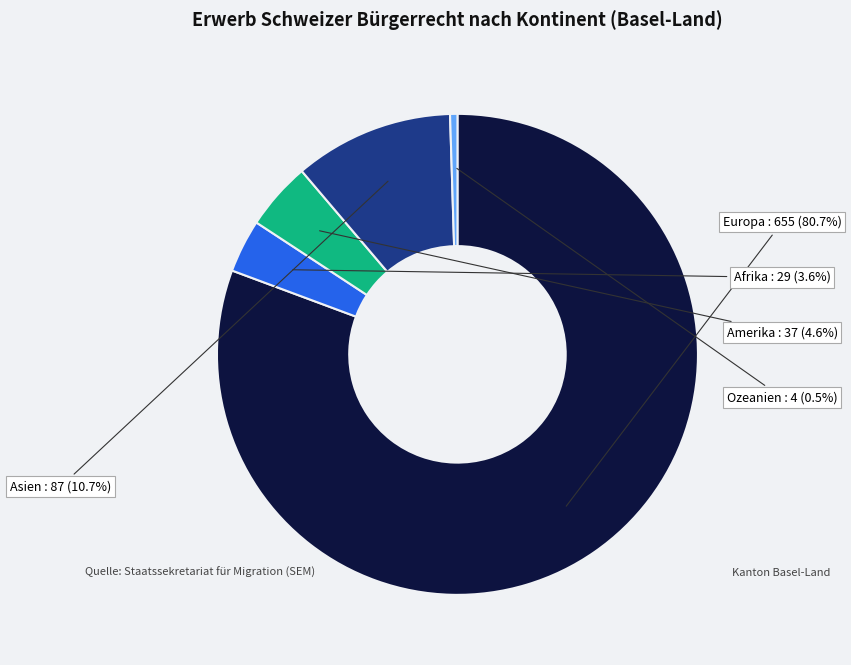

Does Europa represent more than half of the total?

Yes